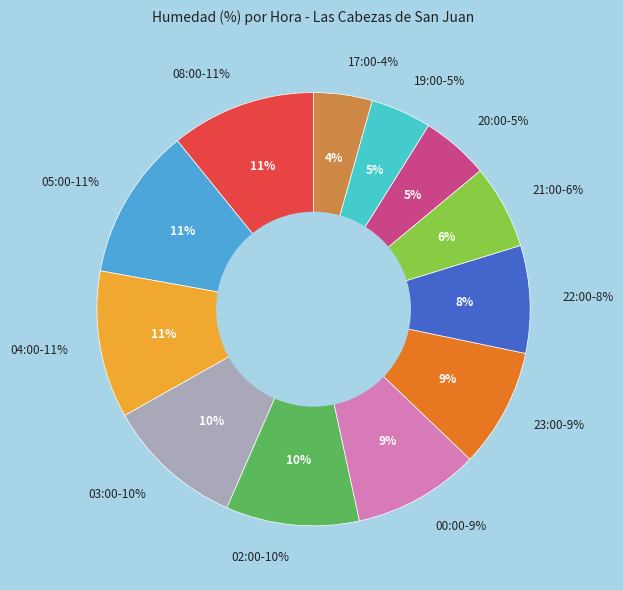

What percentage is the 17:00 slice, to the nearest percent?

4%